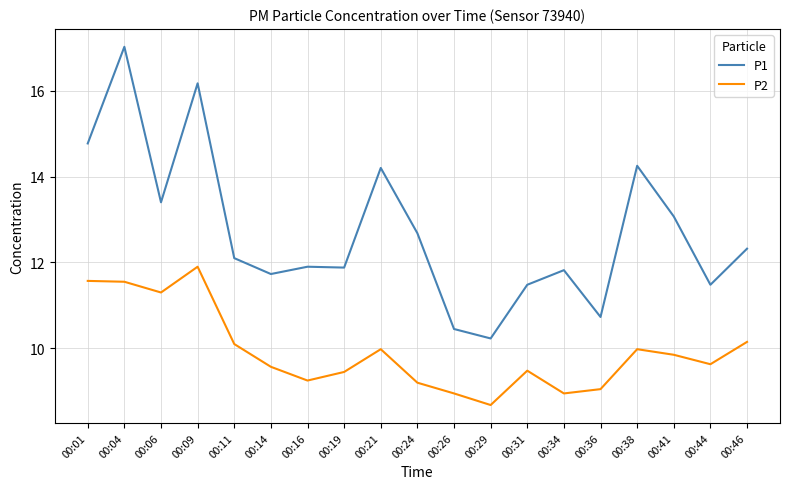

What is the average value of the P2 series?

9.9